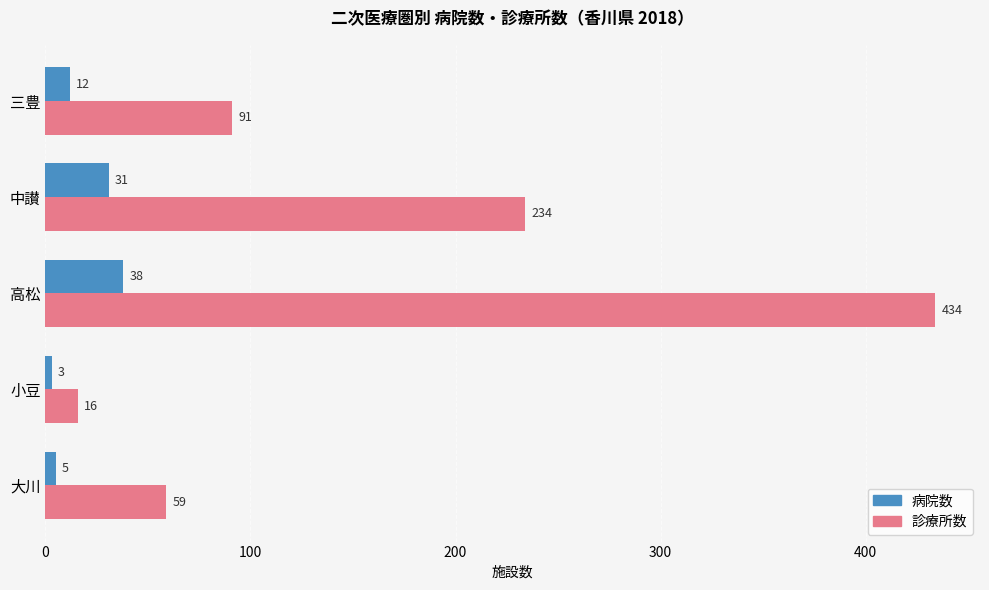

What is the minimum value for 診療所数?

16